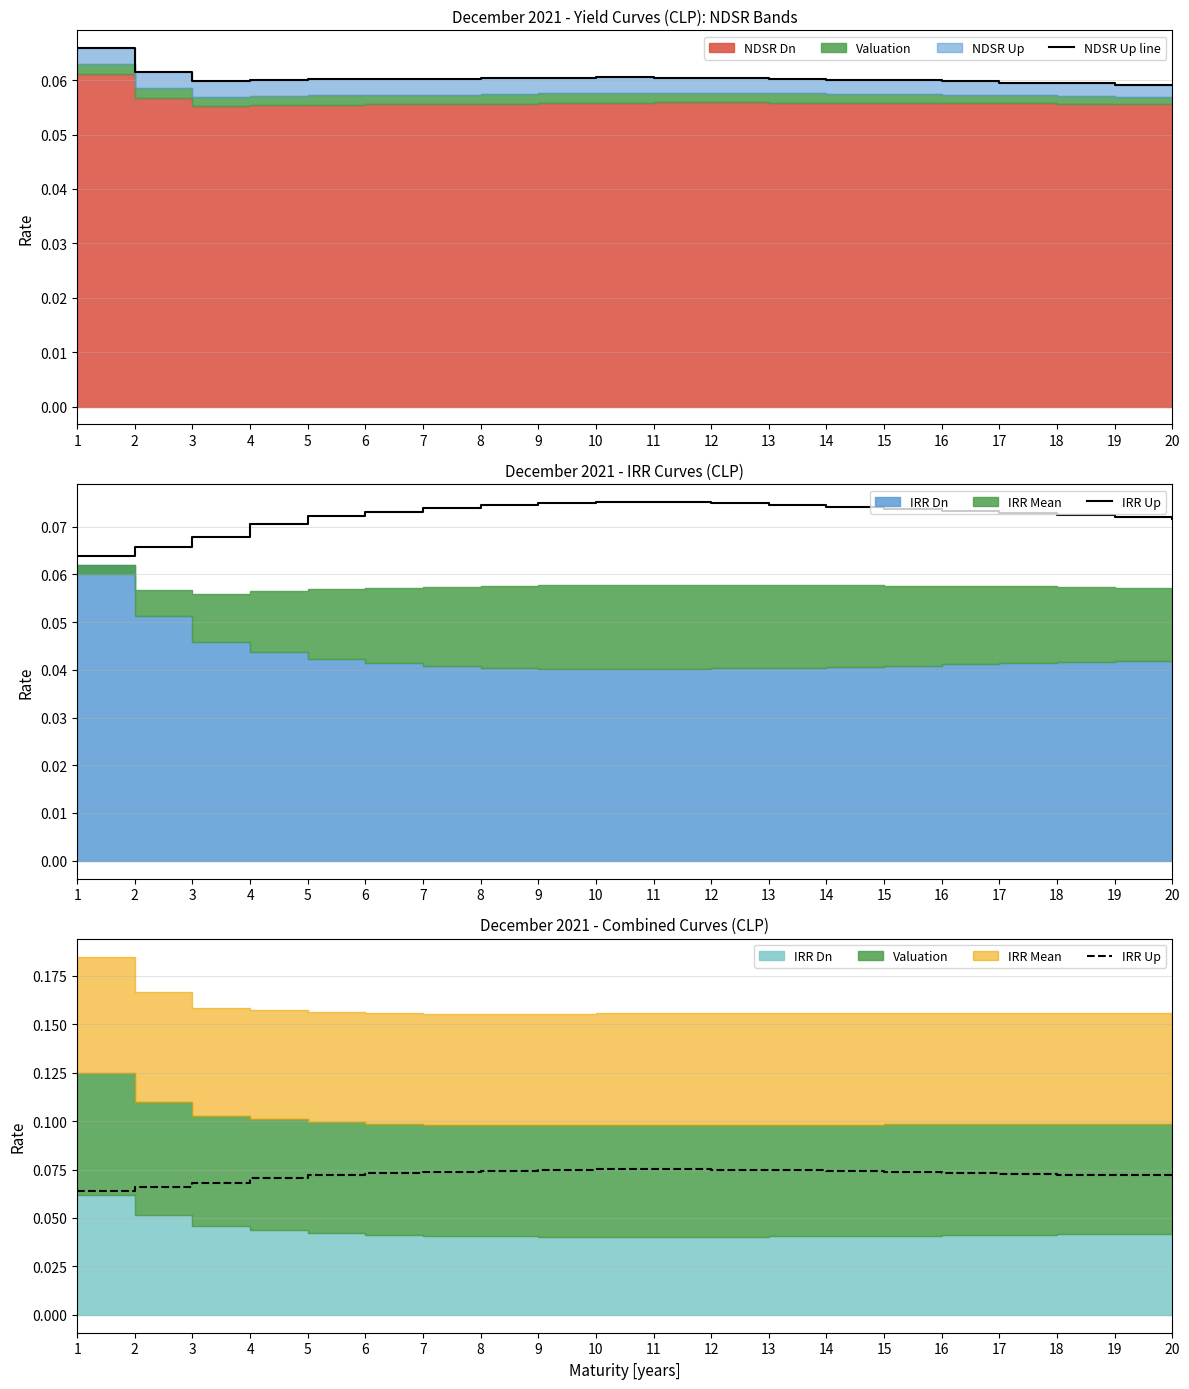

Is the value of IRR Up at 4 greater than the value of NDSR Up line at 13?

Yes